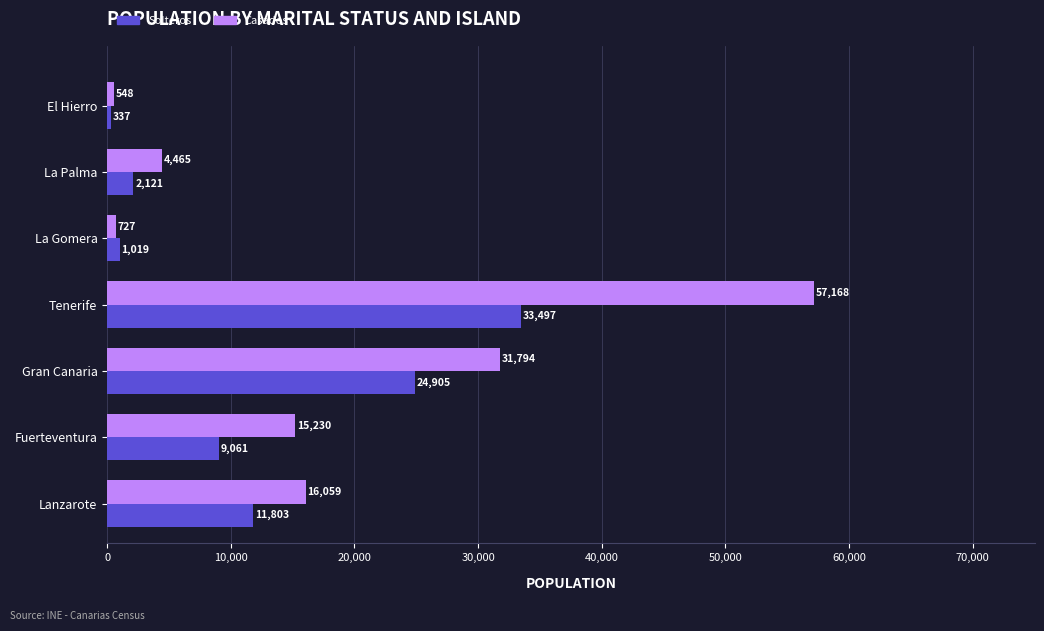

True or false: Casados has a value of 26132 at Lanzarote.

False